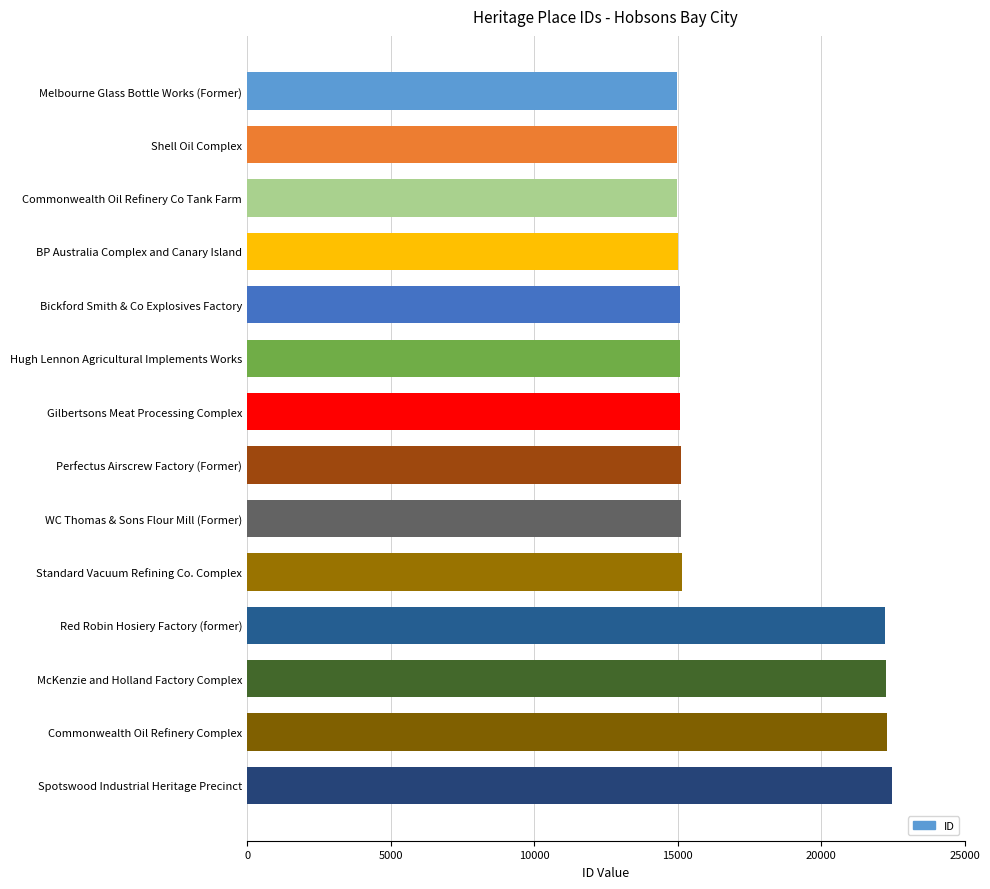

What is the ratio of the value at Shell Oil Complex to the value at Melbourne Glass Bottle Works (Former)?

1.0